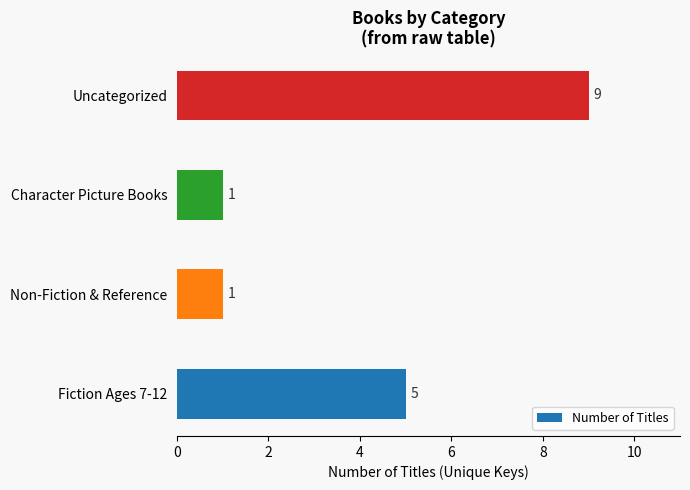

What is the ratio of the value at Fiction Ages 7-12 to the value at Character Picture Books?

5.0